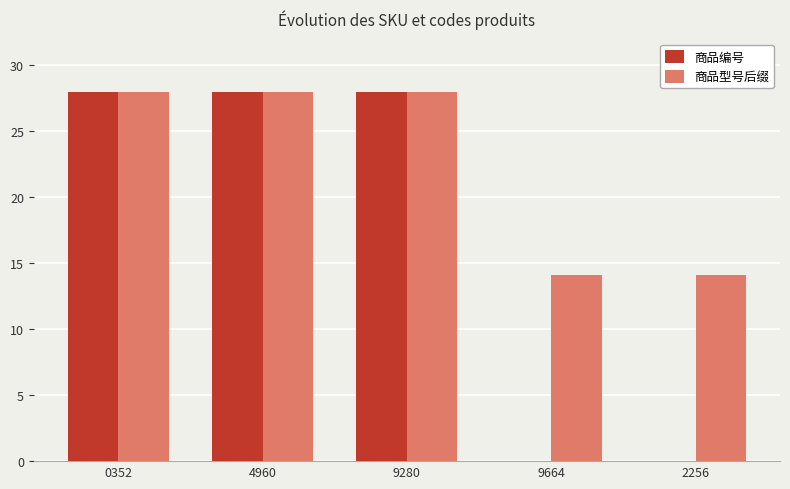

Where does the 商品编号 series first go above 27?

0352